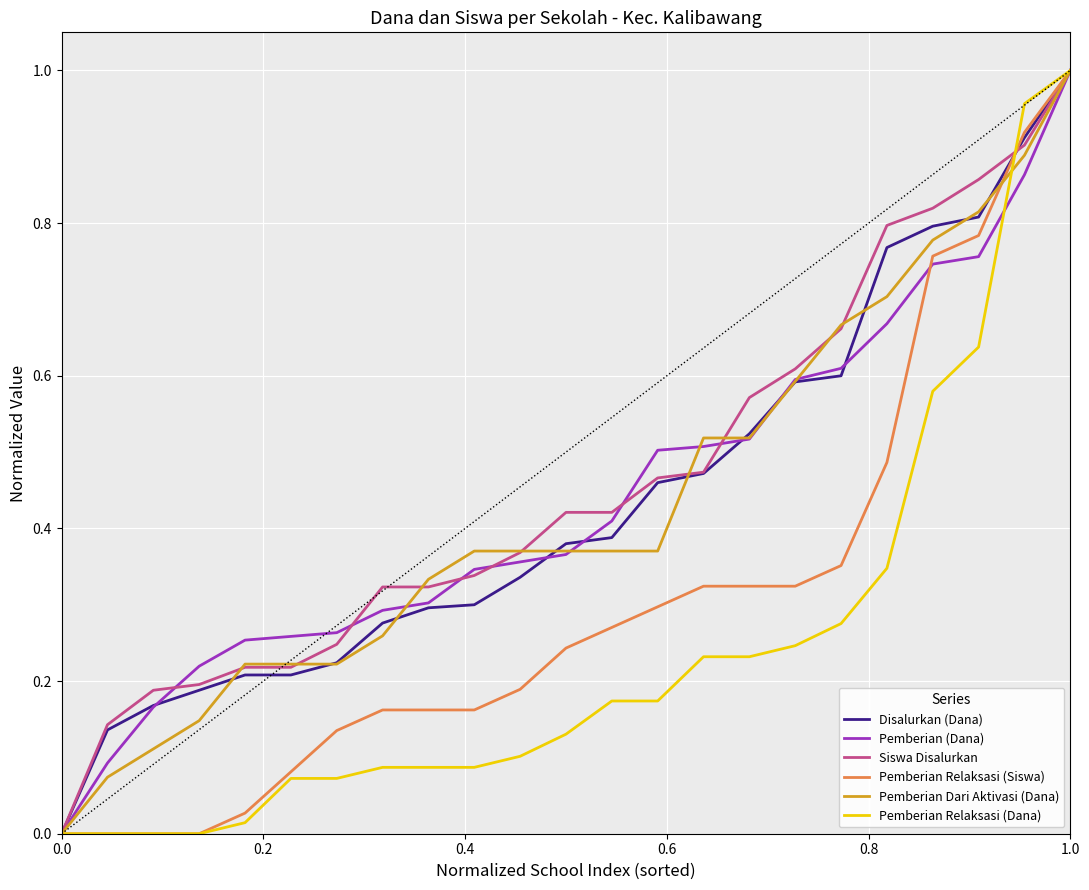

Does the chart display data point markers on the line(s)?

No